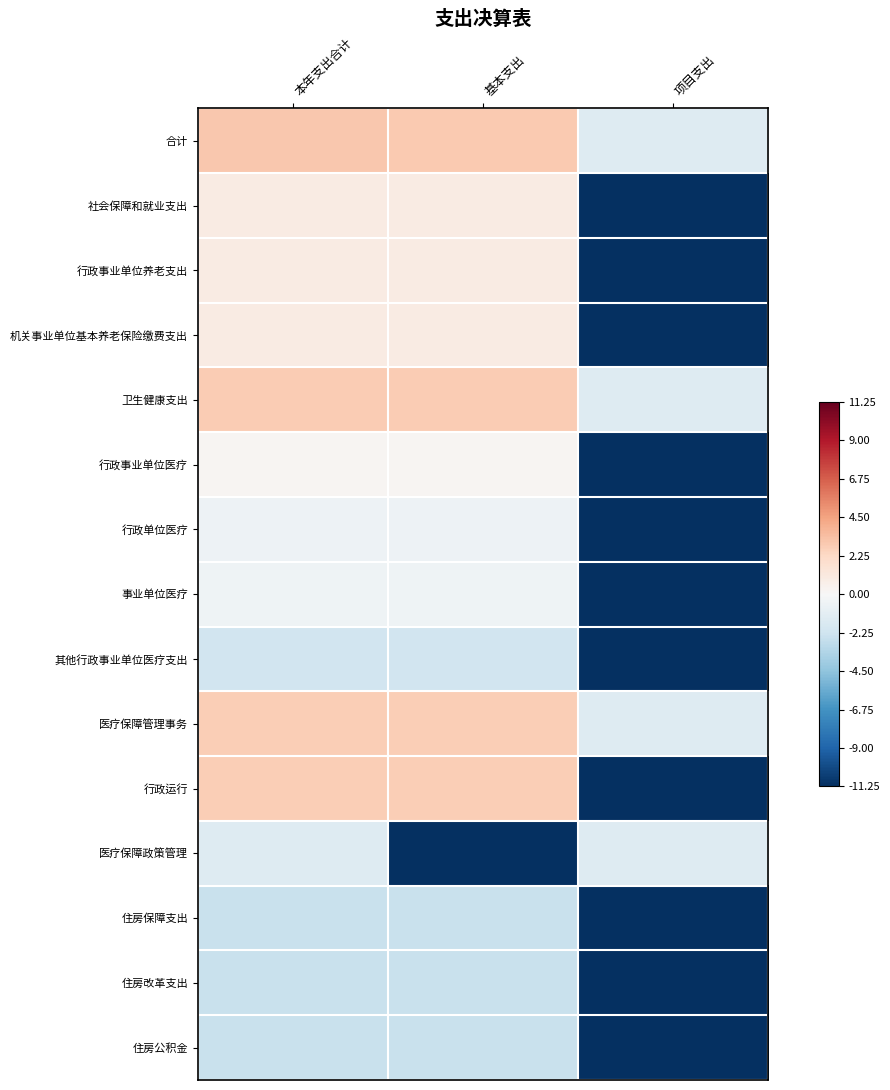

At which category does the chart reach its peak across all series?

本年支出合计